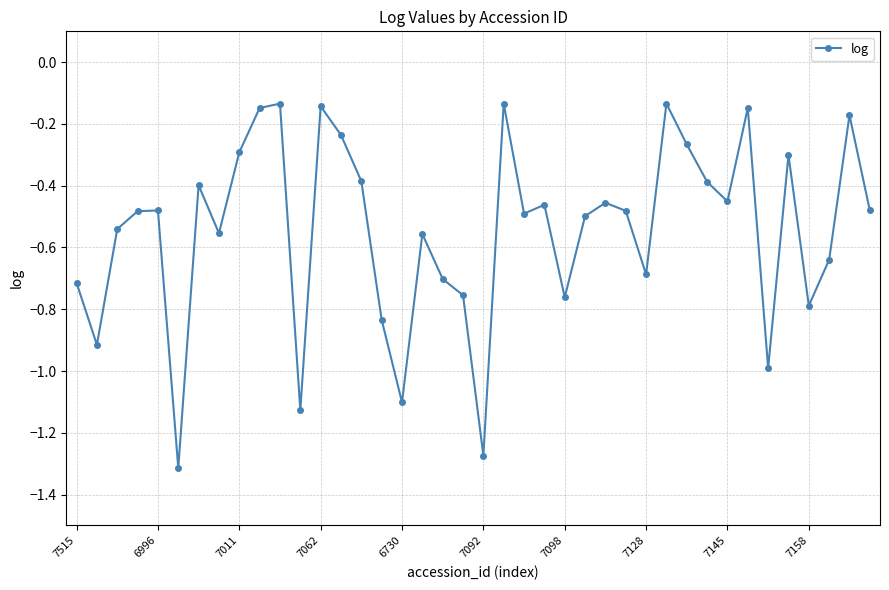

What is the sum of all values?

-21.8